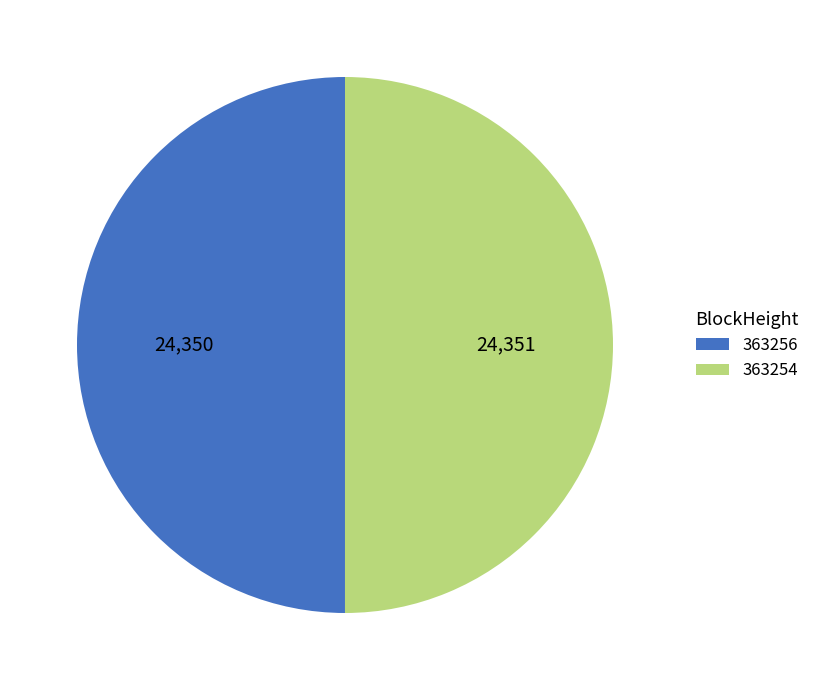

Is the sum of 363254 and 363256 greater than half?

Yes